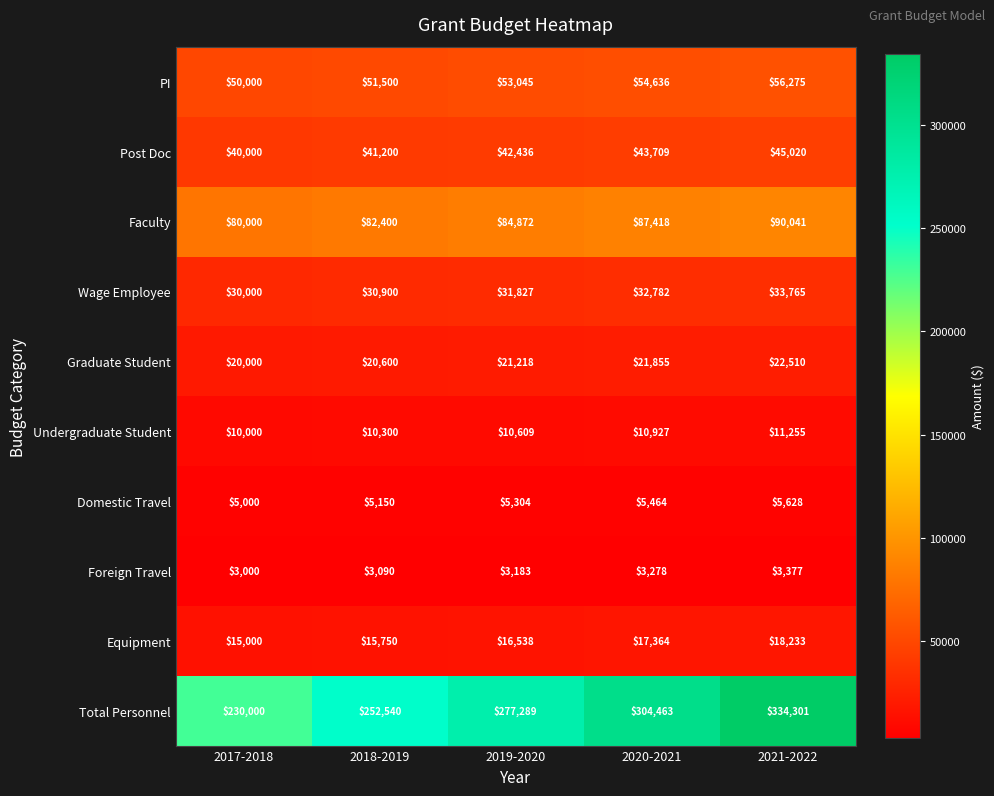

At which category is the sum across all series the highest?

2021-2022